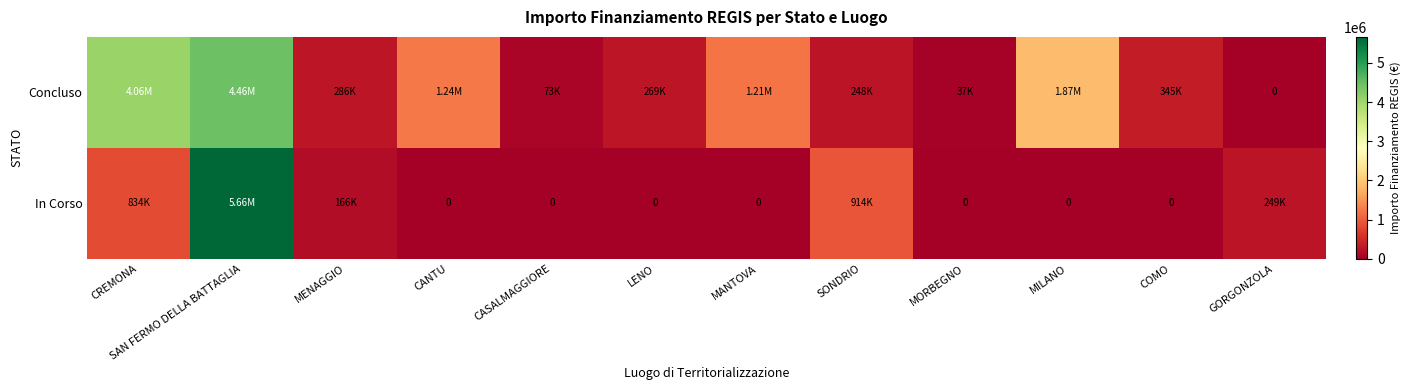

How many values in the Concluso series exceed 344882?

6